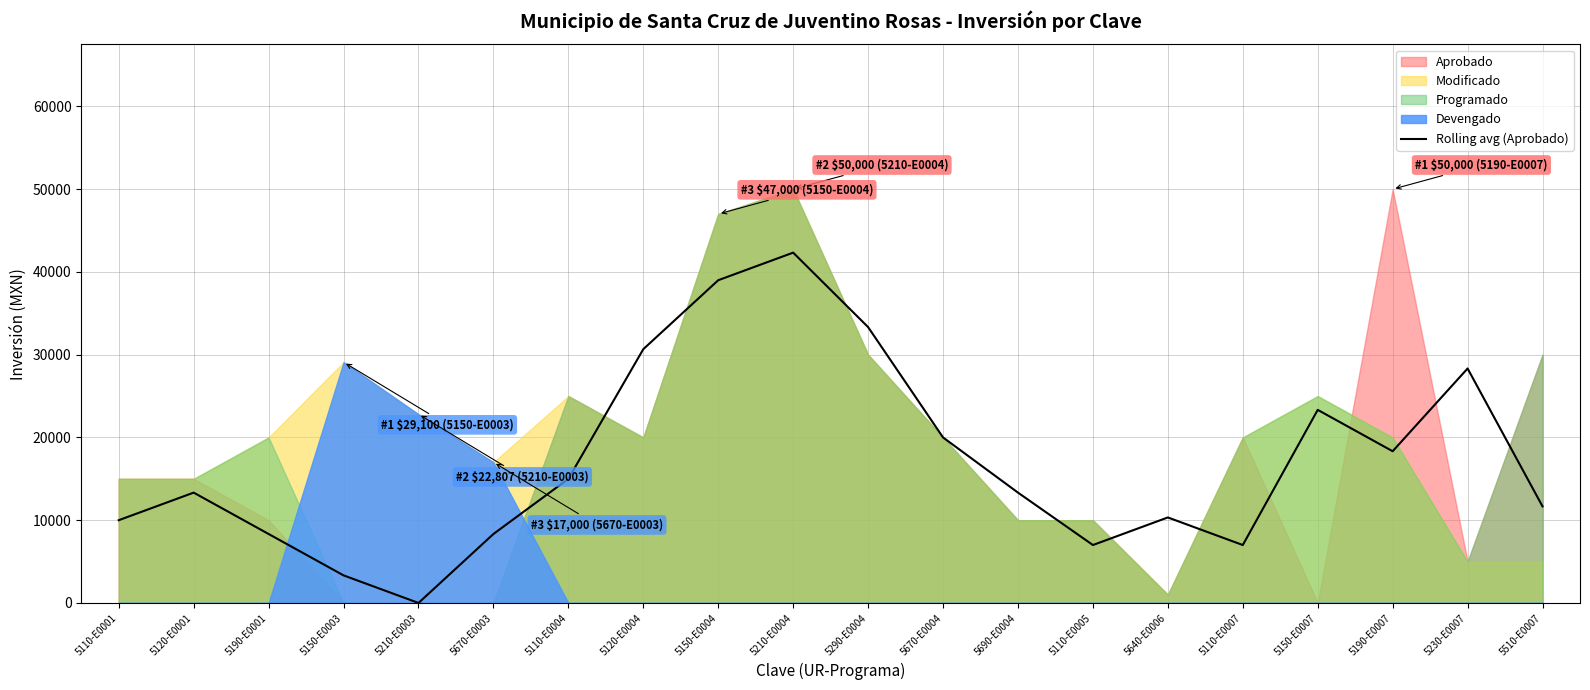

How many lines are shown in the chart?

1